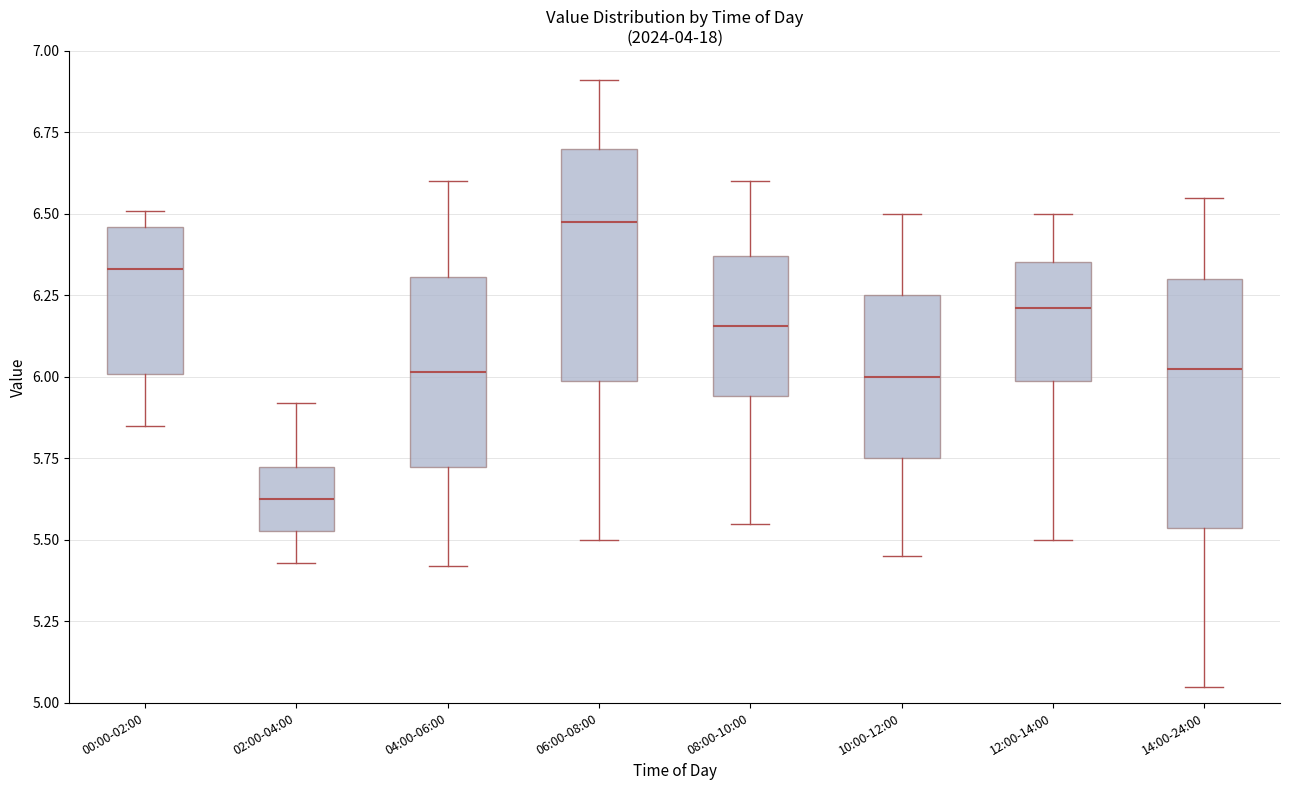

Which box's median line is the highest?

06:00-08:00